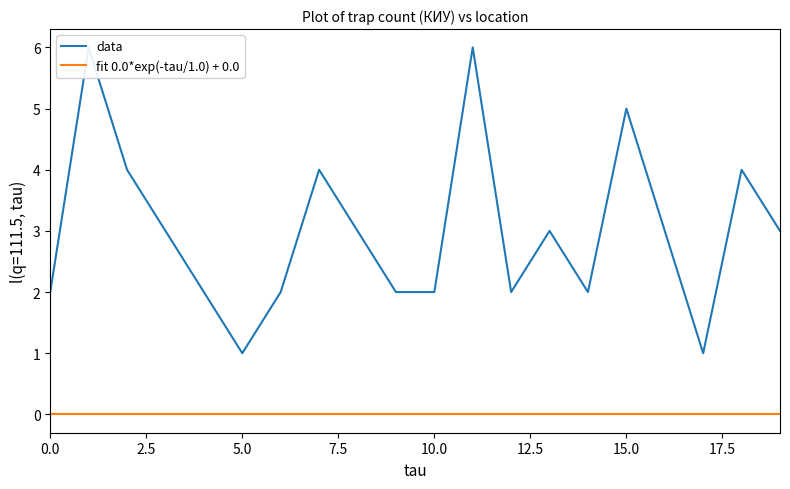

What is the difference between the data values at 18 and 0.0?

2